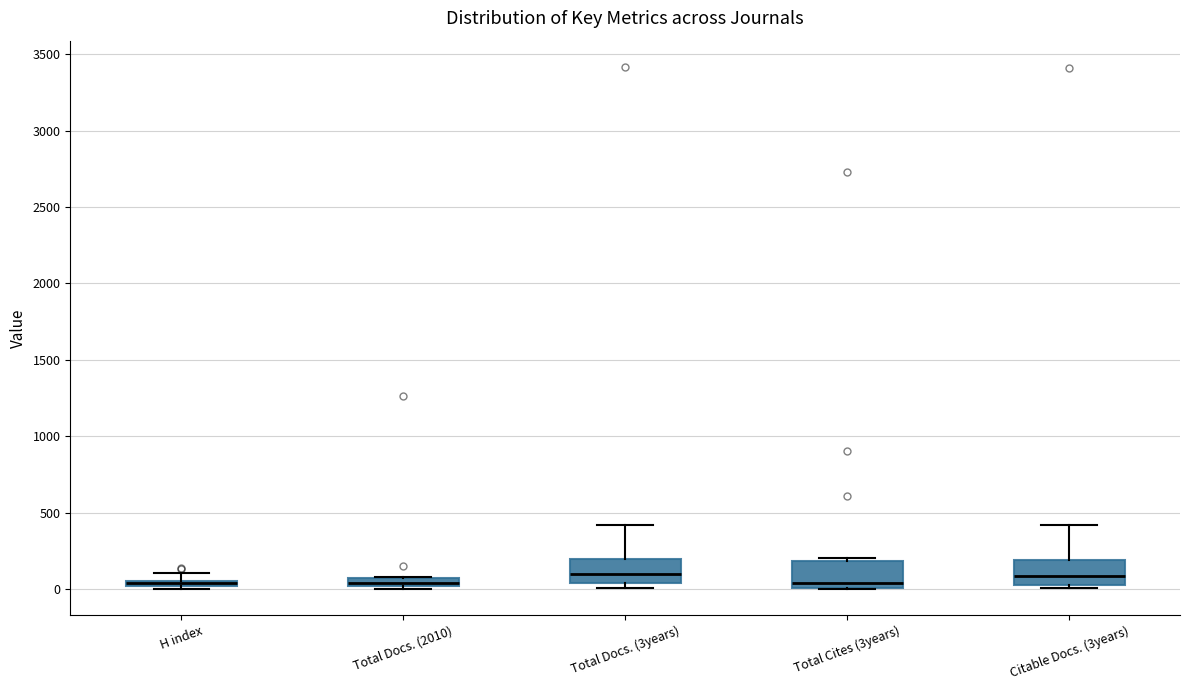

Where is the upper edge of the box for H index on the y-axis? The values are not printed on the chart, so give them approximately, as read against the axis.

50